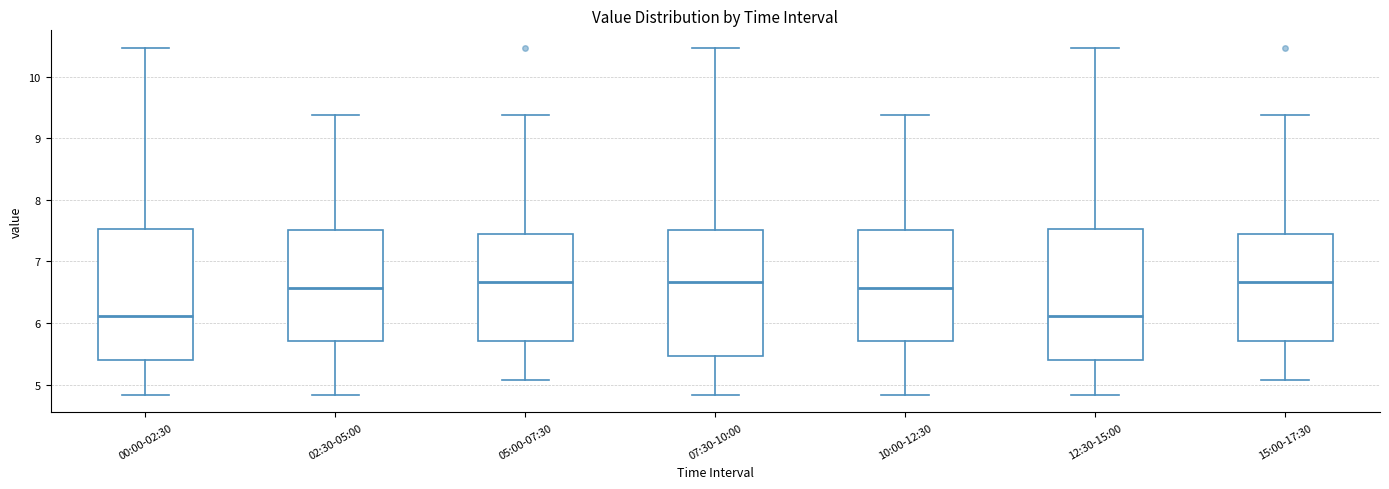

Reading left to right, read every box against the y-axis: the position of its median line, the range the box covers, and the ends of its whiskers. The values are not printed on the chart, so give them approximately, as read against the axis.

00:00-02:30: median 6.1, box 5.4 to 7.5, whiskers 4.8 to 10.5
02:30-05:00: median 6.6, box 5.7 to 7.5, whiskers 4.8 to 9.4
05:00-07:30: median 6.7, box 5.7 to 7.4, whiskers 5.1 to 9.4
07:30-10:00: median 6.7, box 5.5 to 7.5, whiskers 4.8 to 10.5
10:00-12:30: median 6.6, box 5.7 to 7.5, whiskers 4.8 to 9.4
12:30-15:00: median 6.1, box 5.4 to 7.5, whiskers 4.8 to 10.5
15:00-17:30: median 6.7, box 5.7 to 7.4, whiskers 5.1 to 9.4